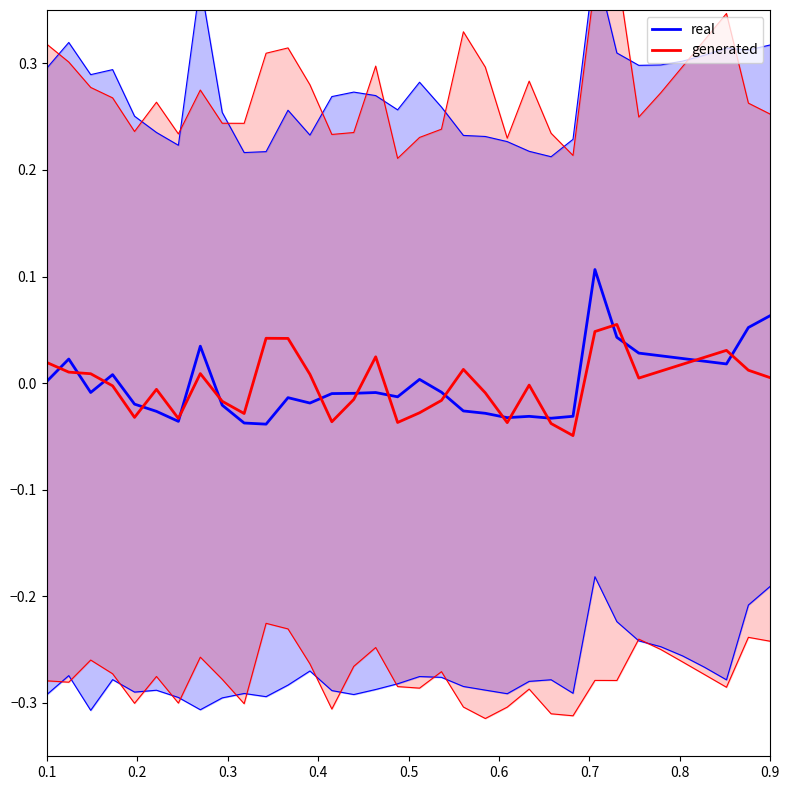

True or false: real and generated cross at least once.

True